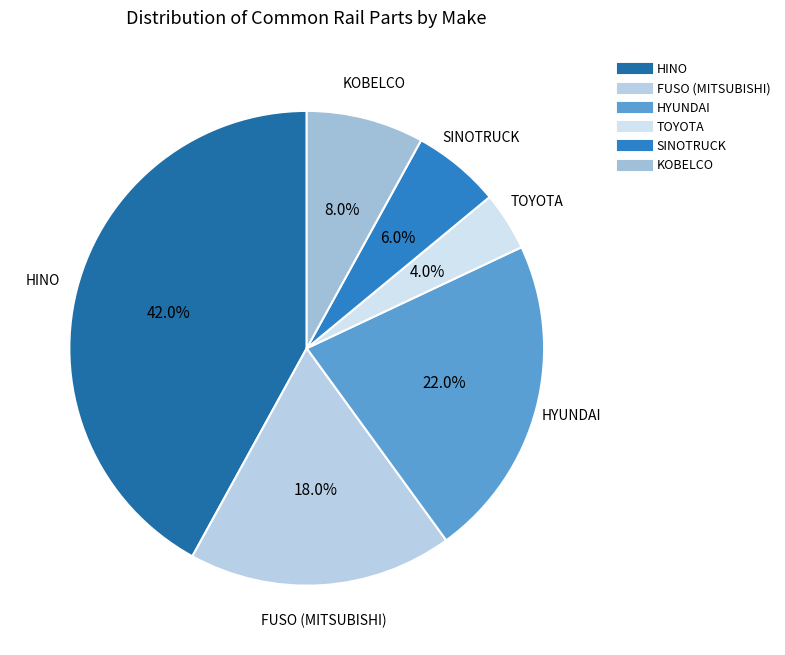

To the nearest percent, what portion does HYUNDAI represent?

22%